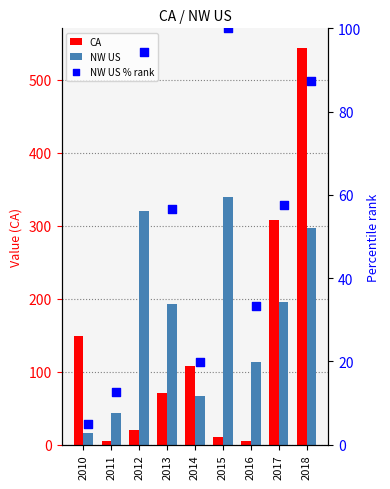

Is the value of NW US at 2010 greater than the value of NW US % rank at 2017?

No